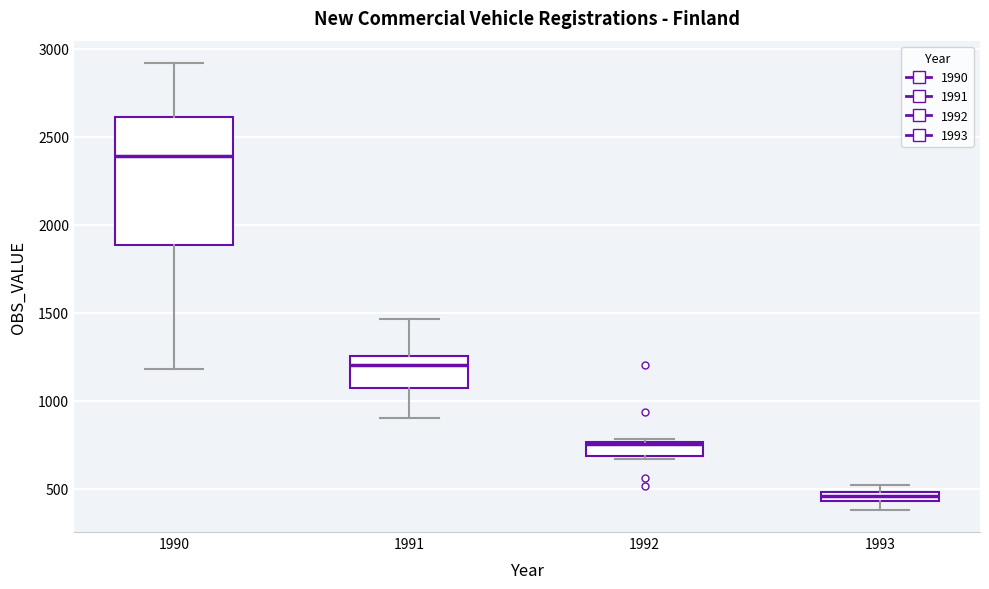

Where does the upper whisker of the box at x = 1990 end on the y-axis? The values are not printed on the chart, so give them approximately, as read against the axis.

2900